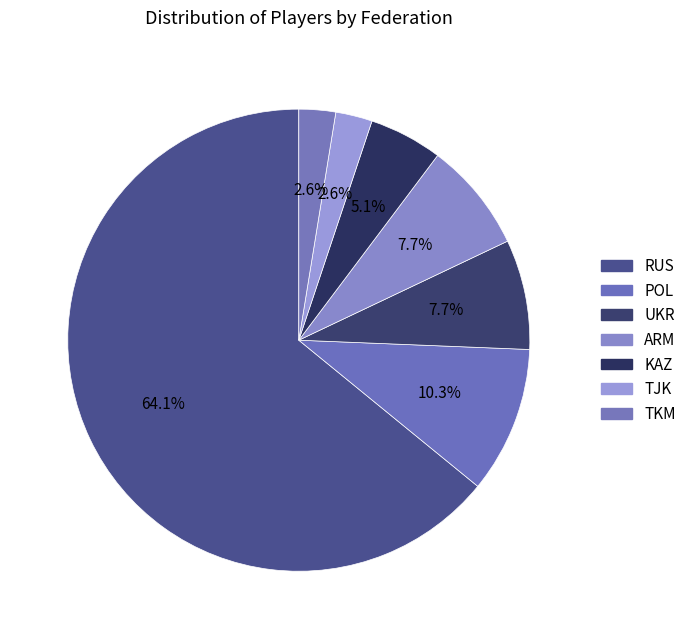

Count the number of slices in the pie.

7